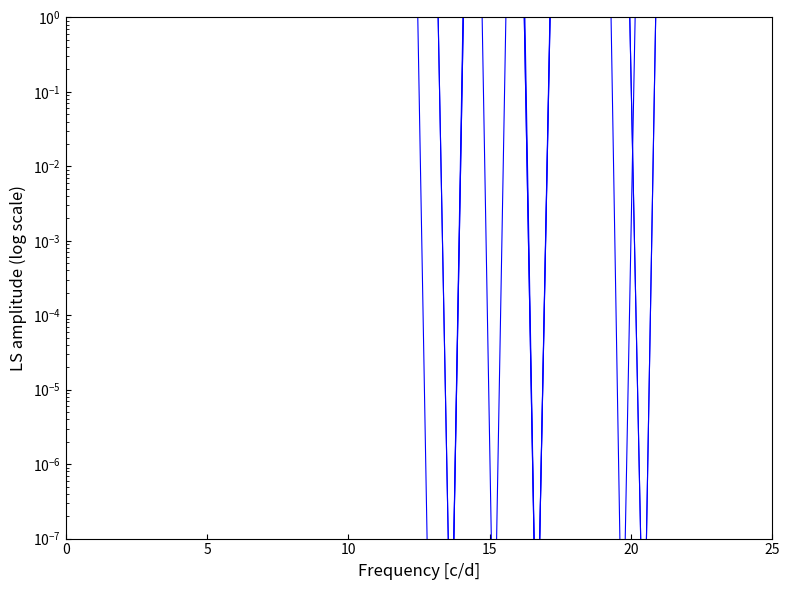

Reading left to right, list all the values displayed in this chart.

Gasto aprobado: 30000.0	29120889.9	16181150.0	35752926.0	4752261.6	5872624.8	78760558.9	30388513.3	64175184.7	18598436.0	191148259.8	17086000.0	1510200.0	31875054.9	10849902.0	8173343.8	13027857.7	0.0	0.0	20250000.0	0.0	15000000.0	0.0	495552.0	159695518.5	96735473.7	0.0	1335881.4	20837102.0	60182632.0	303426634.8	49165124.2	8700000.0	27351536.4
Gasto modificado: 27300.0	27427015.5	16288466.7	33569762.0	13888833.3	5408636.4	66528046.5	40534222.5	67936719.2	23830935.1	168214992.7	18846438.8	2581549.9	37088208.9	15972759.5	8348894.2	9346098.3	660628.0	8250.0	23675329.0	395014.8	9560025.0	103740.0	501610.0	223362831.6	8942460.9	53606.6	1288133.1	20837102.0	14749052.7	367157216.4	49314159.5	8700000.0	27289608.5
Gasto comprometido: 26197.3	18484544.5	14276125.9	30697548.9	4683404.7	3304766.1	50411137.0	41940756.7	54182561.3	24516458.5	111575399.0	14205837.3	2383494.4	25098332.7	15604013.4	6270635.5	6890629.5	645903.9	0.0	6396000.0	1824231.2	2607645.1	0.0	300697.8	115237045.5	4507187.3	53606.6	0.0	17177666.1	5414715.3	238113995.5	7577058.7	7010173.6	19711155.3
Gasto devengado: 26197.3	18484544.5	14276125.9	30697548.9	4683404.7	3304766.1	50411137.0	41940756.7	54182561.3	24516458.5	111575399.0	14205837.3	2383494.4	25098332.7	15604013.4	6270635.5	6890629.5	645903.9	0.0	6396000.0	1824231.2	2607645.1	0.0	300697.8	115237045.5	4507187.3	53606.6	0.0	17177666.1	5414715.3	238113995.5	7577058.7	7010173.6	19711155.3